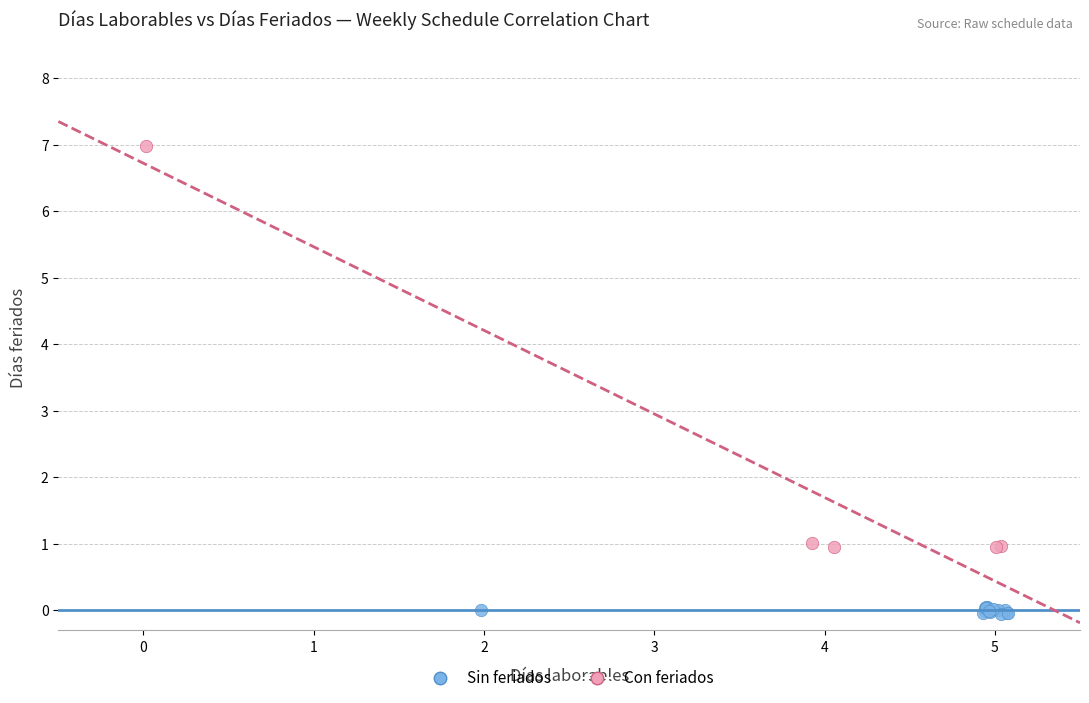

Which series reaches the minimum Y coordinate?

Sin feriados